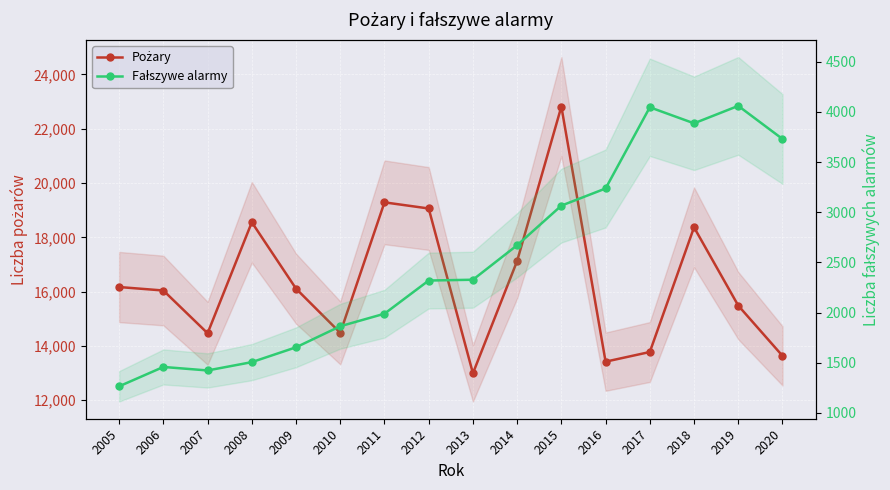

Does the chart display data point markers on the line(s)?

Yes